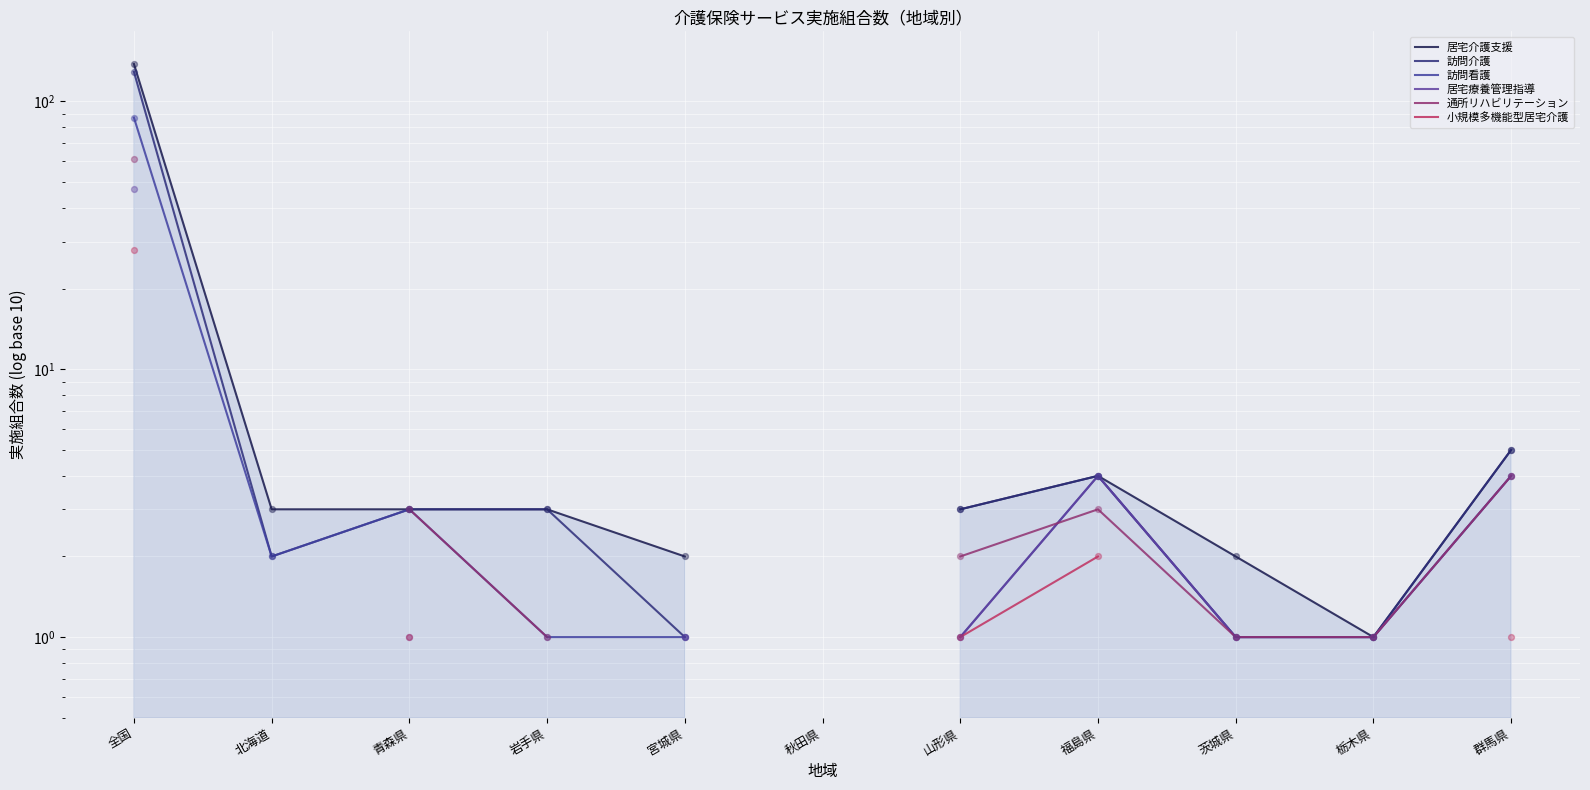

What are all the series names shown in the legend?

居宅介護支援, 訪問介護, 訪問看護, 居宅療養管理指導, 通所リハビリテーション, 小規模多機能型居宅介護